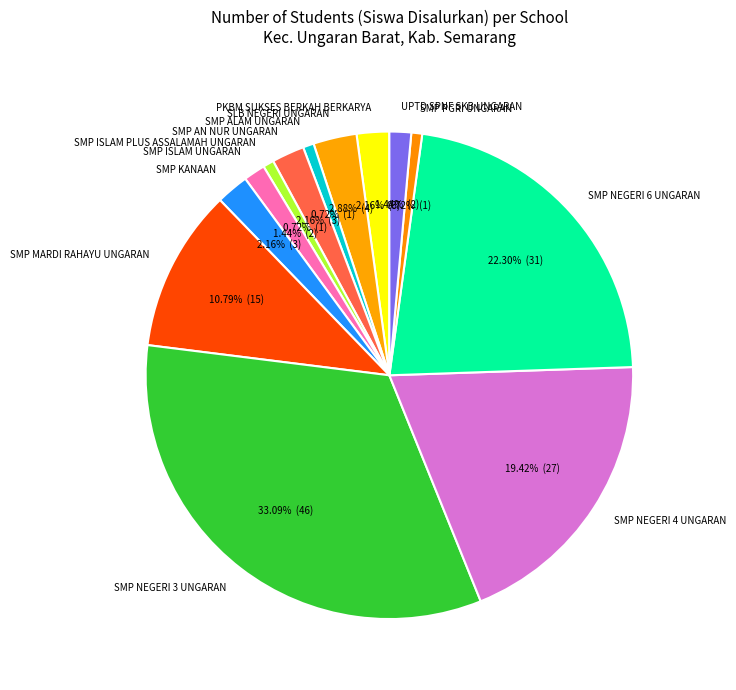

To the nearest percent, what is the average slice percentage?

8%